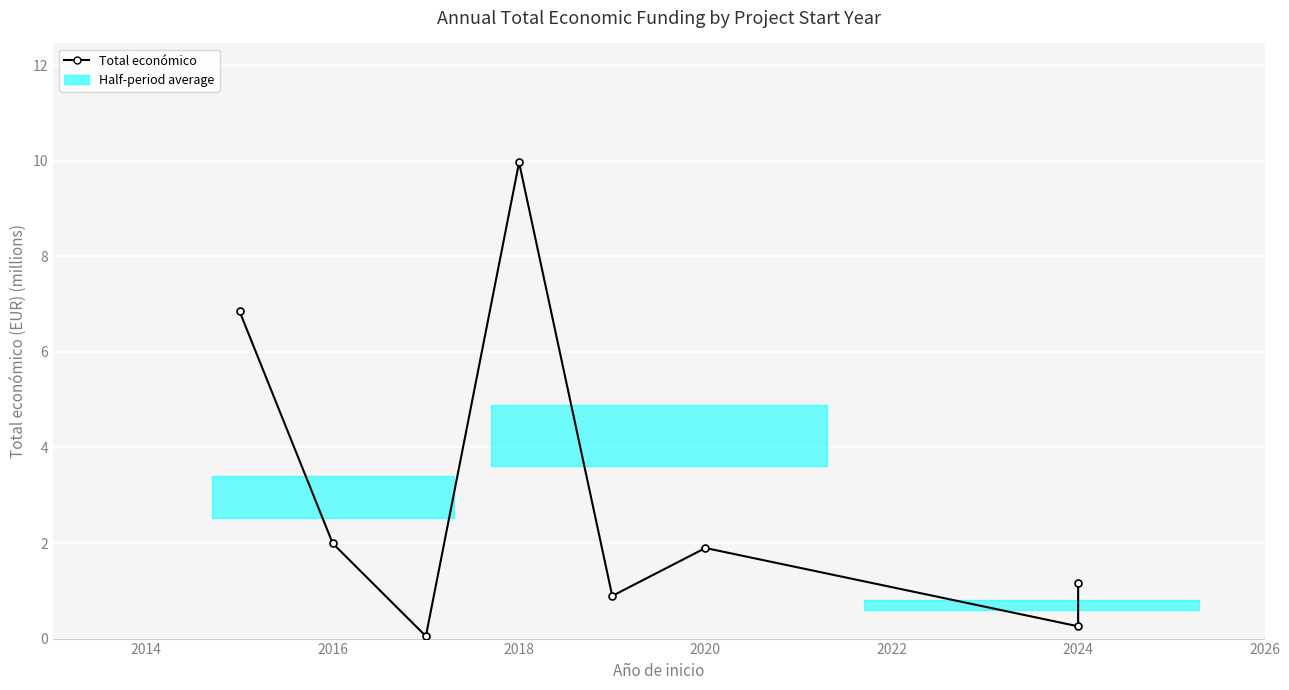

The chart shows a value of 0.9 at 2020. True or false?

False